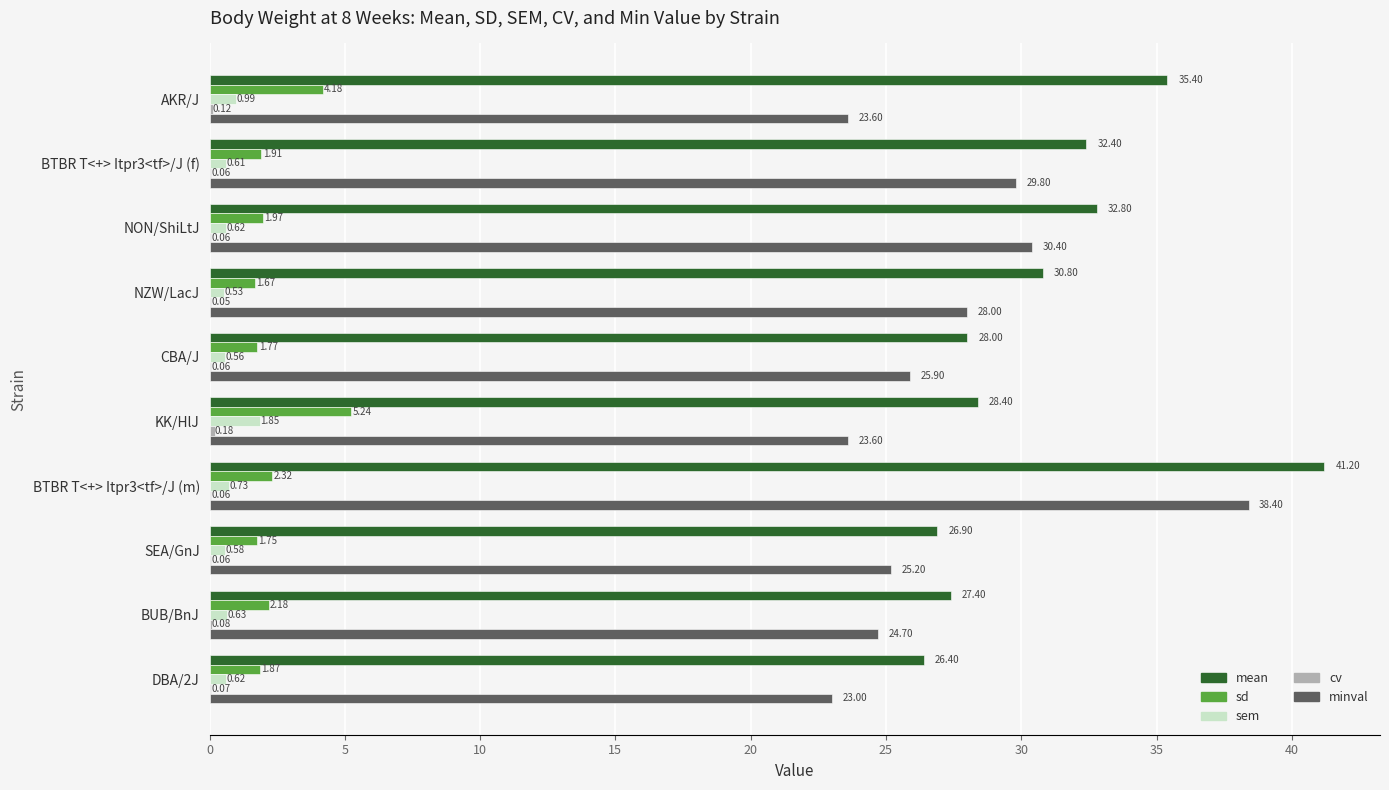

At which category is the sum across all series the highest?

BTBR T<+> Itpr3<tf>/J (m)